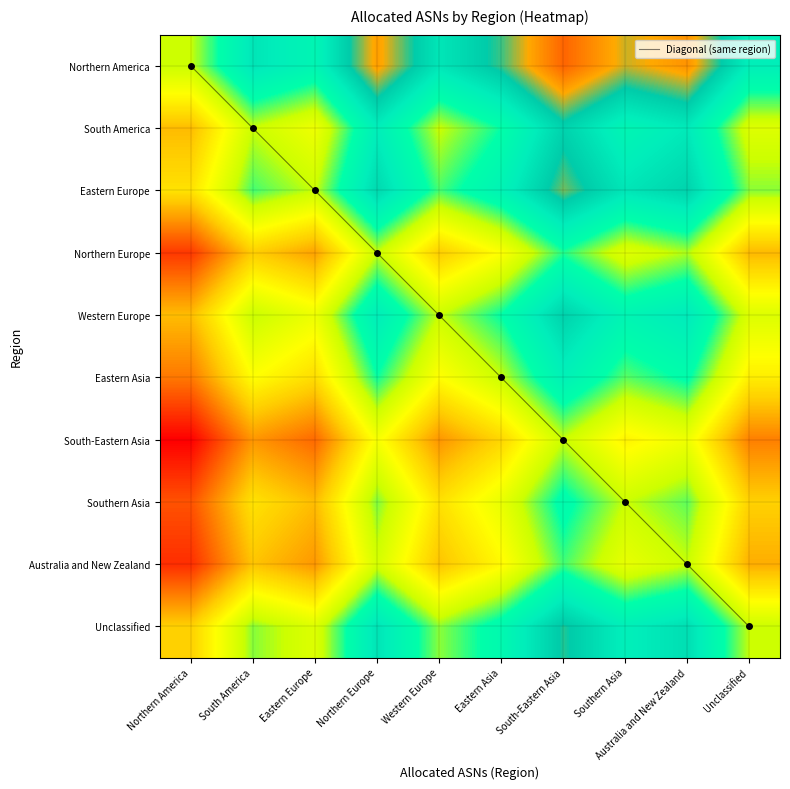

What is the maximum value for Northern America?

1.2